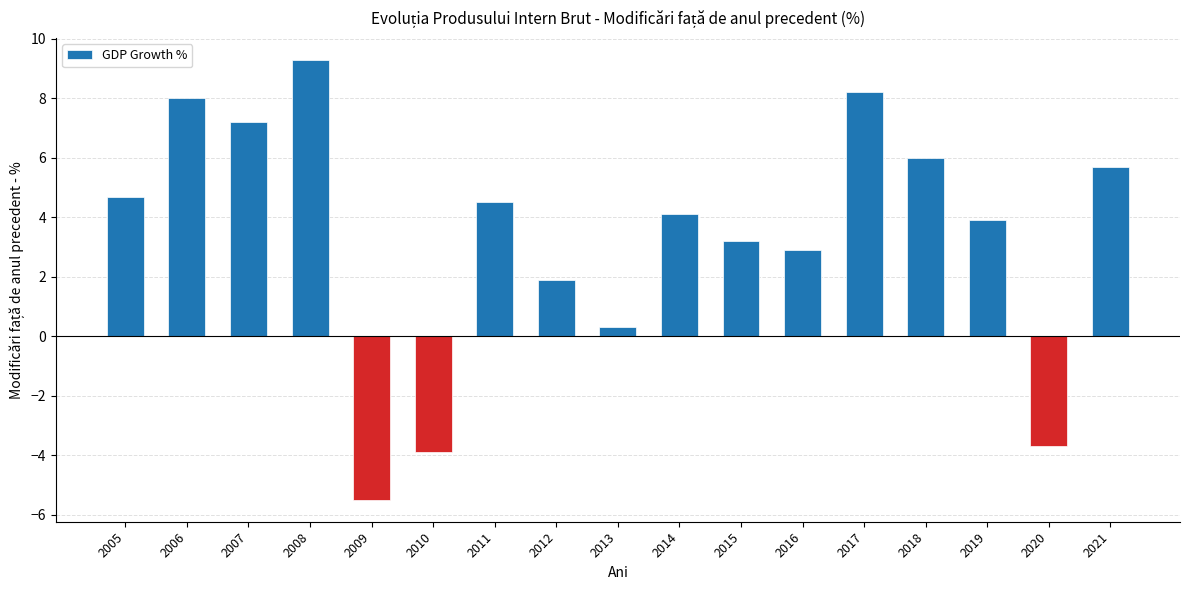

The value at 2005 is 2.3. True or false?

False